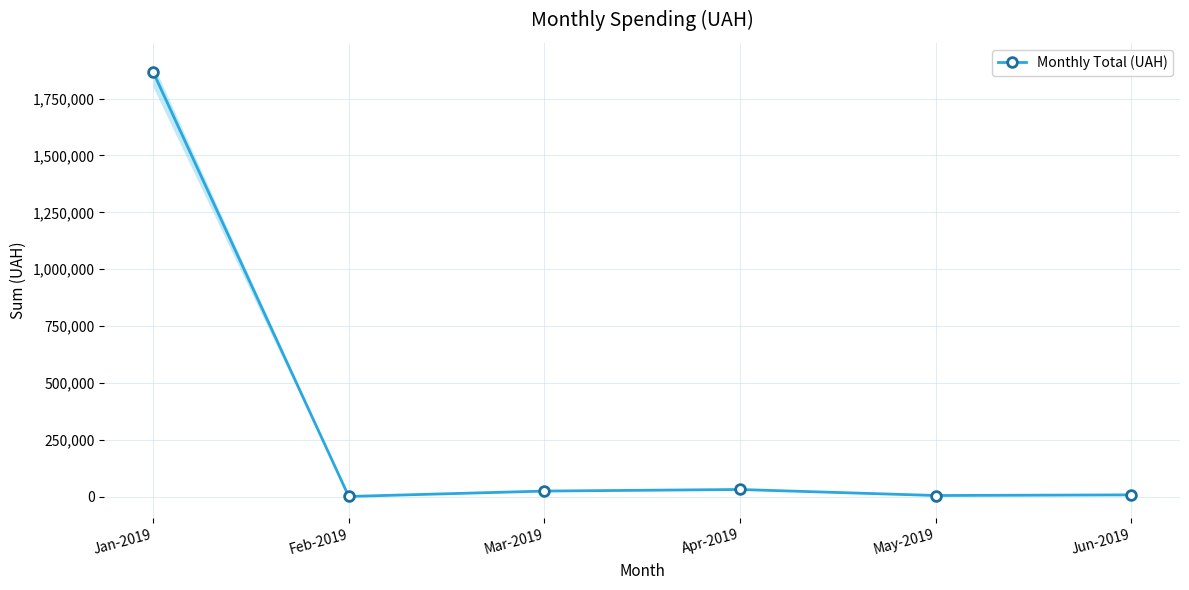

True or false: the data shows 8225.0 at Jun-2019.

True